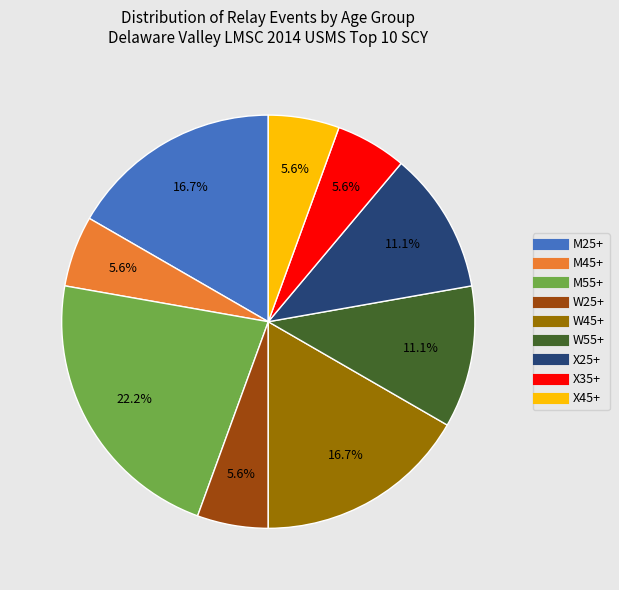

Which slice is the largest?

M55+